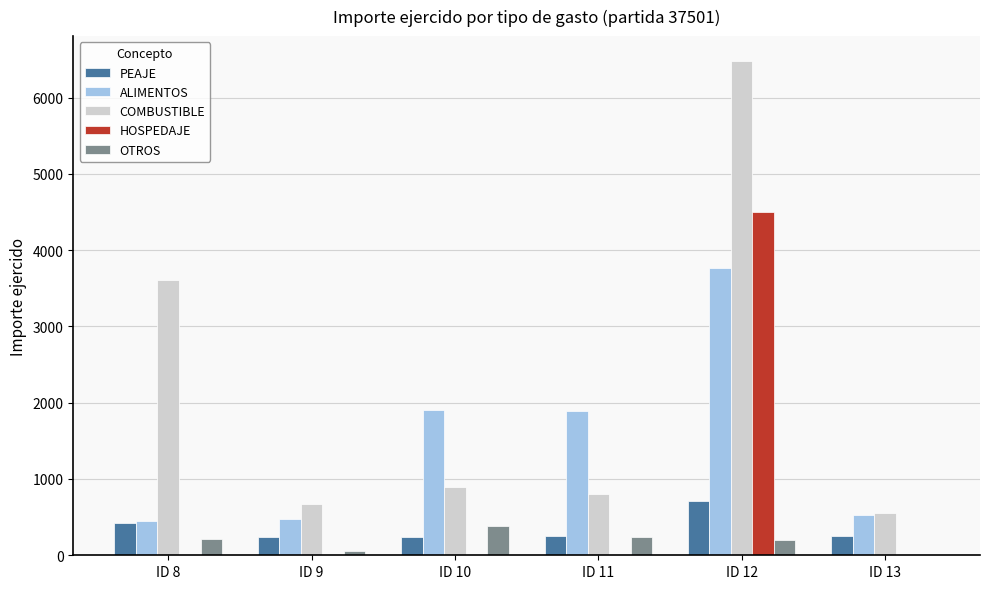

What is the highest value of the PEAJE series?

717.0